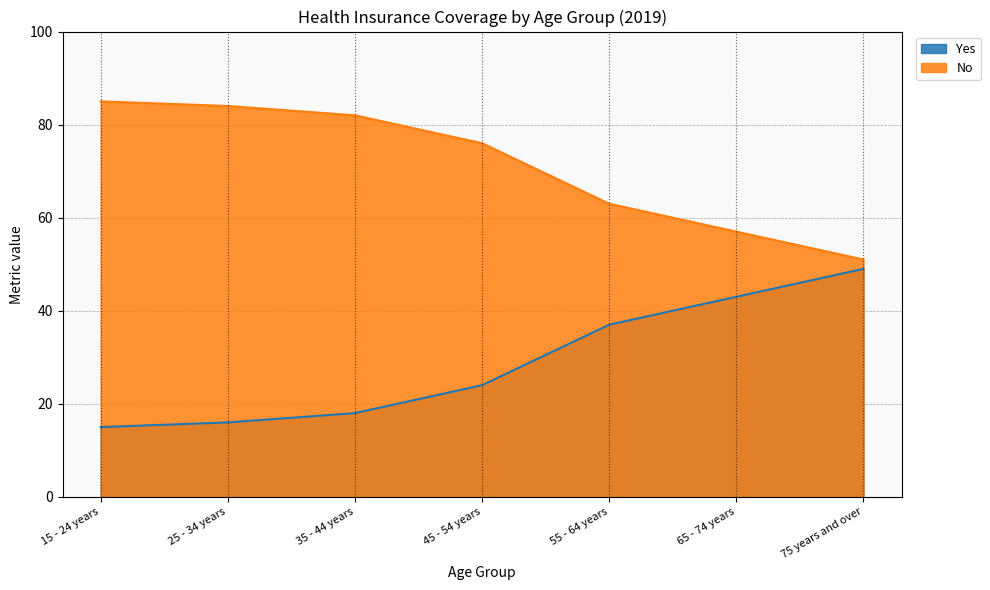

How many values in the Yes series exceed 24?

3